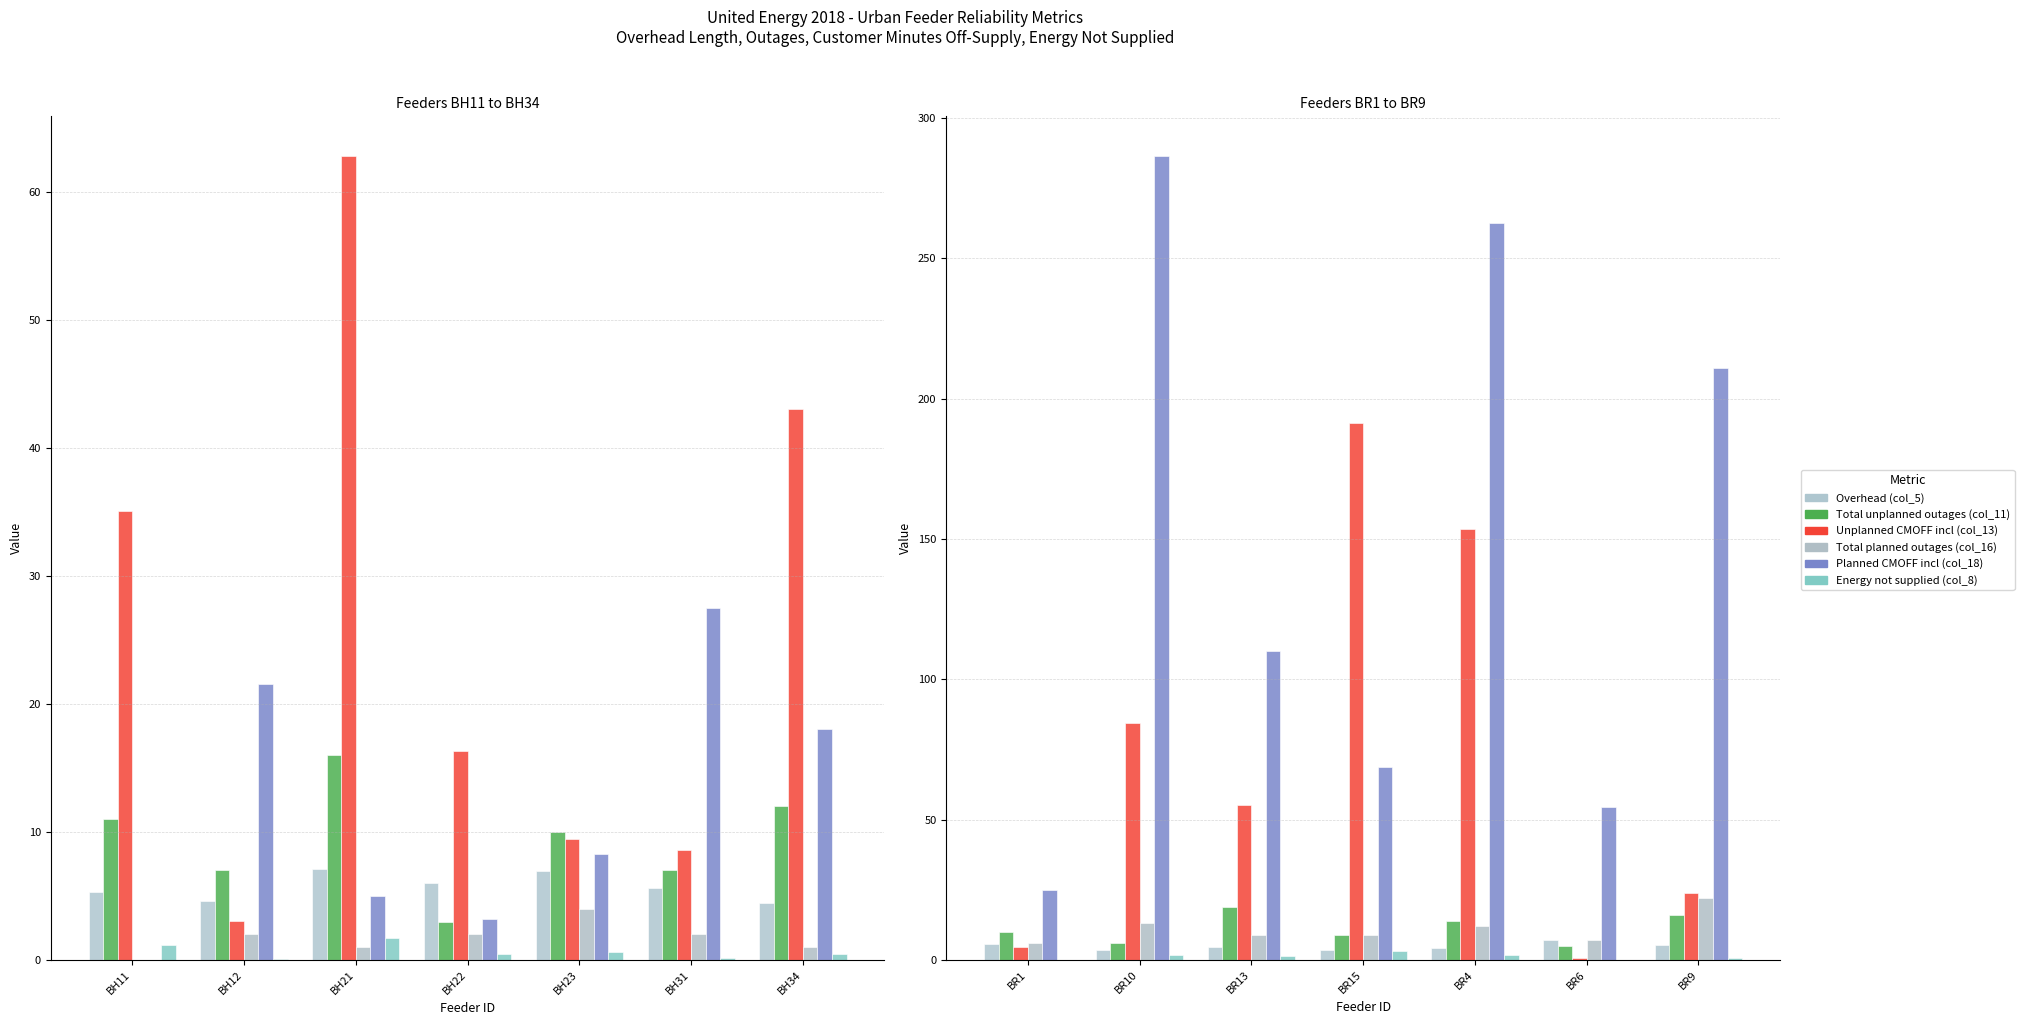

What is the value of the Total unplanned outages (col_11) bar at the 3rd from the left?

19.0